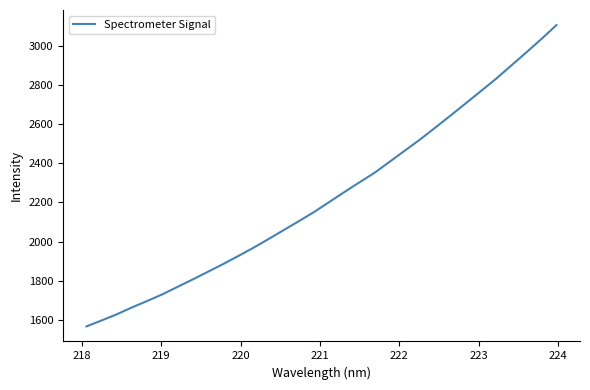

What is the difference between the maximum and minimum values?

1538.7